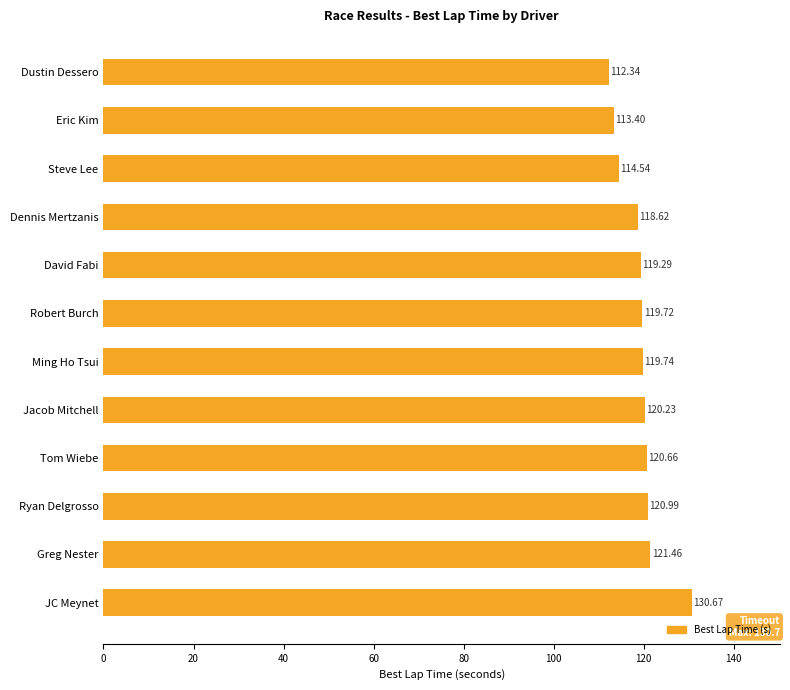

What is the label of the 9th bar from the bottom?

Dennis Mertzanis